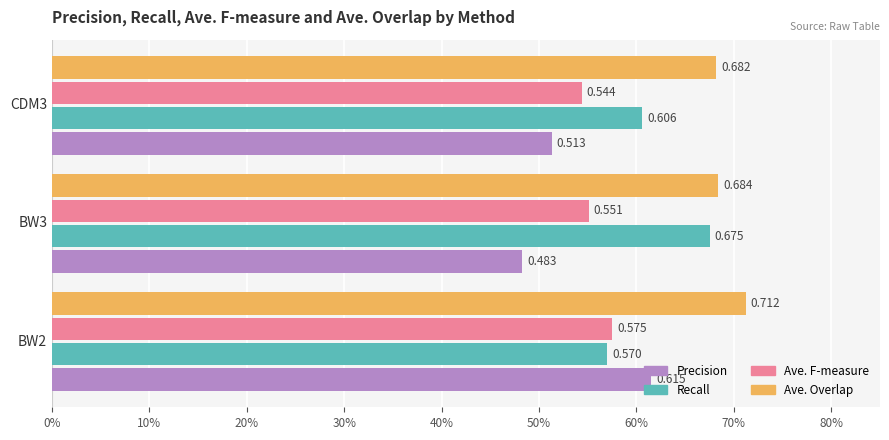

Which category has the lowest value in the Ave. F-measure series?

CDM3